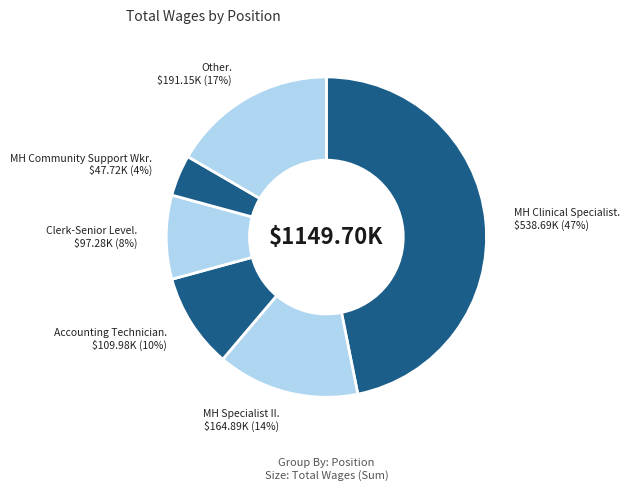

How many segments does this pie chart have?

6